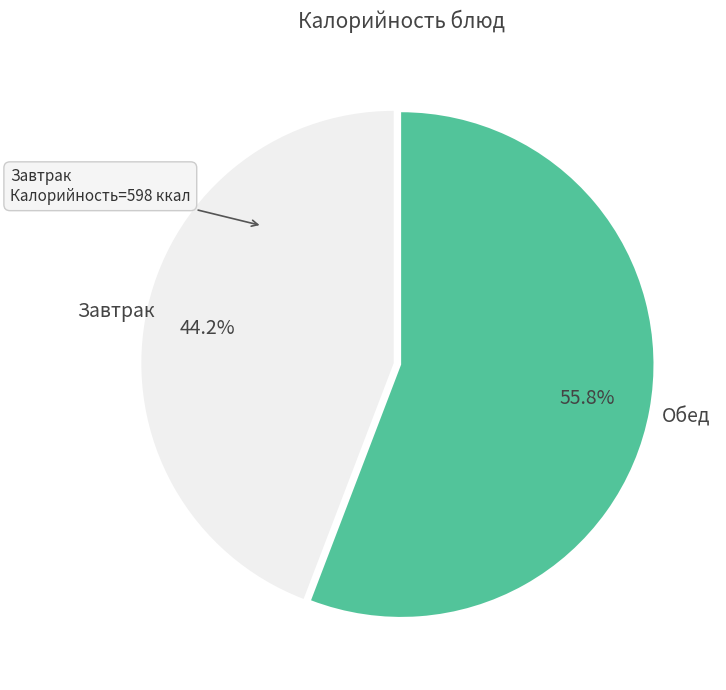

Which slice is the smallest?

Завтрак